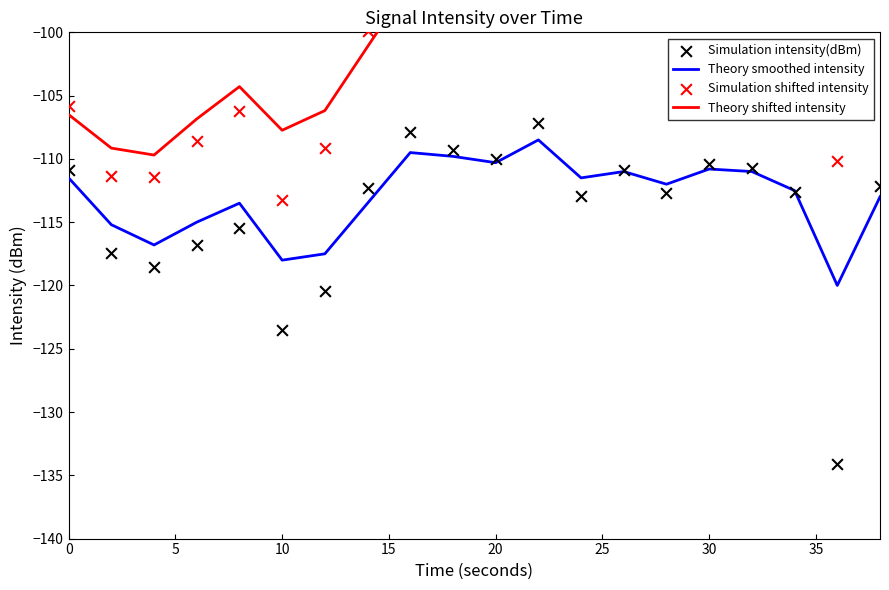

Which series has the largest total across all categories?

Theory shifted intensity